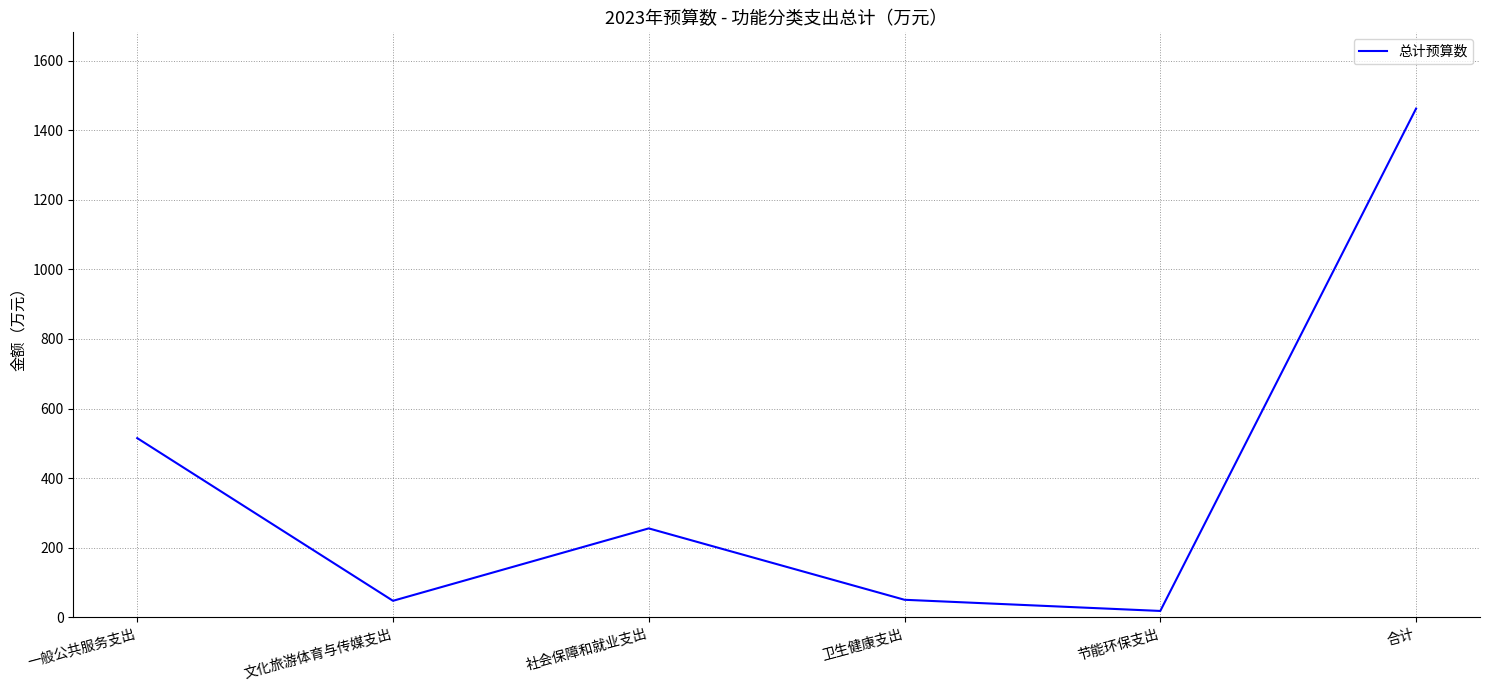

What is the approximate value at 合计?

1462.3